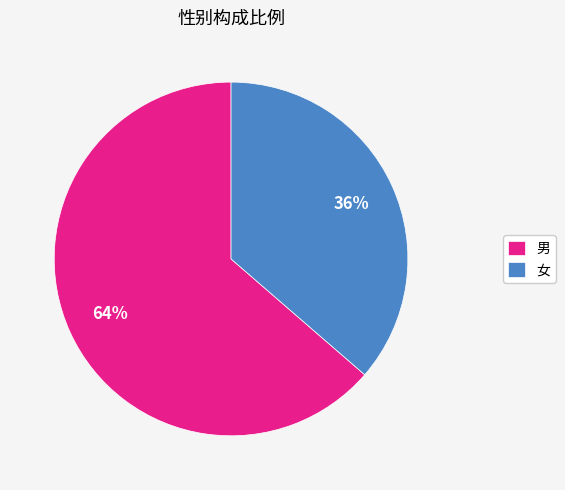

How many segments does this pie chart have?

2